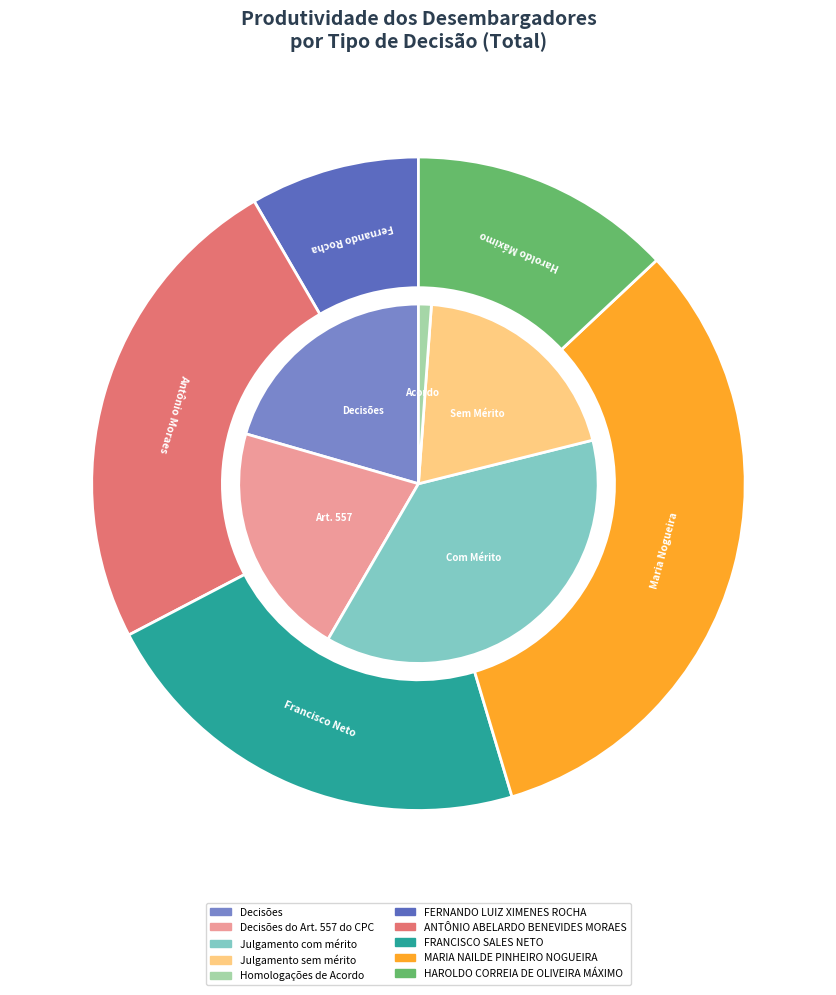

Does any single category account for the majority?

Yes